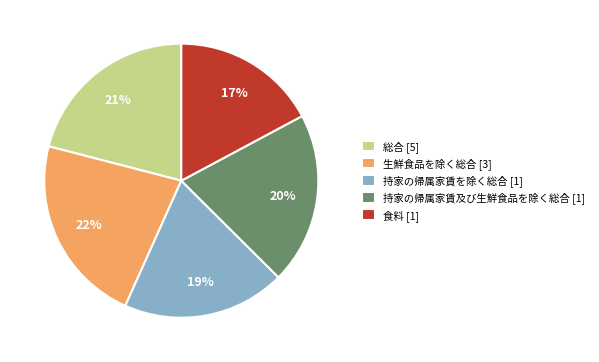

What percentage is the 食料 slice, to the nearest percent?

17%